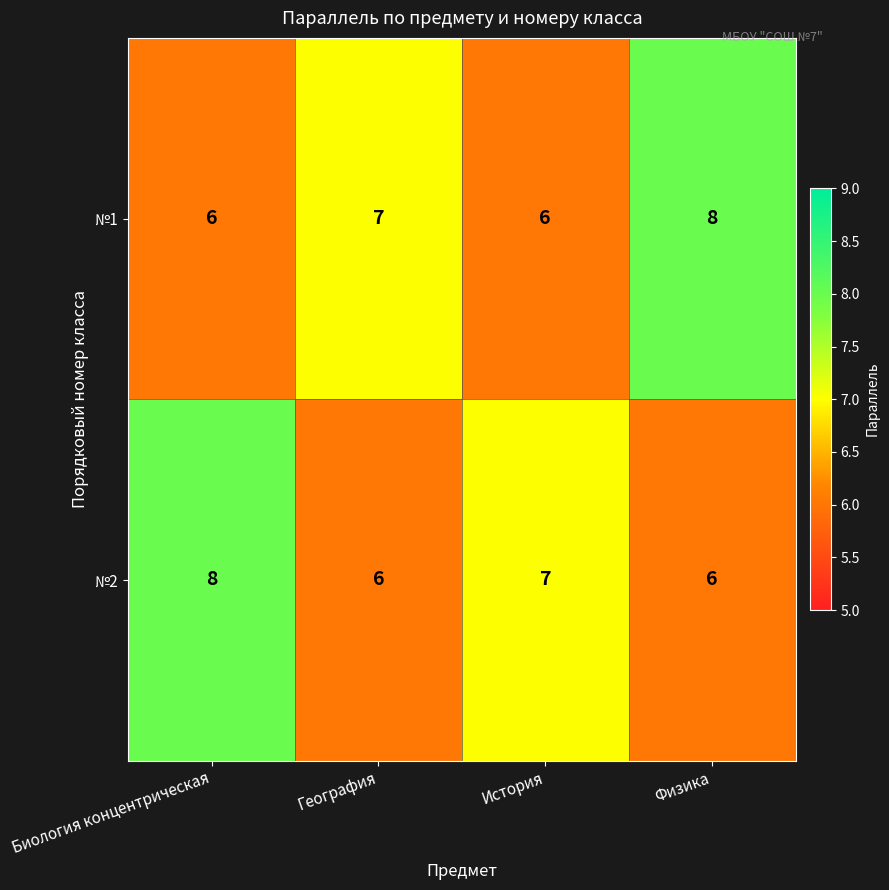

Reading left to right, extract all data points from this chart.

№1: 6	7	6	8
№2: 8	6	7	6